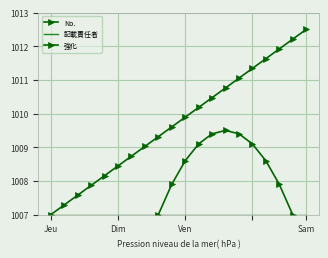

What is the maximum value shown in the chart?

1012.5